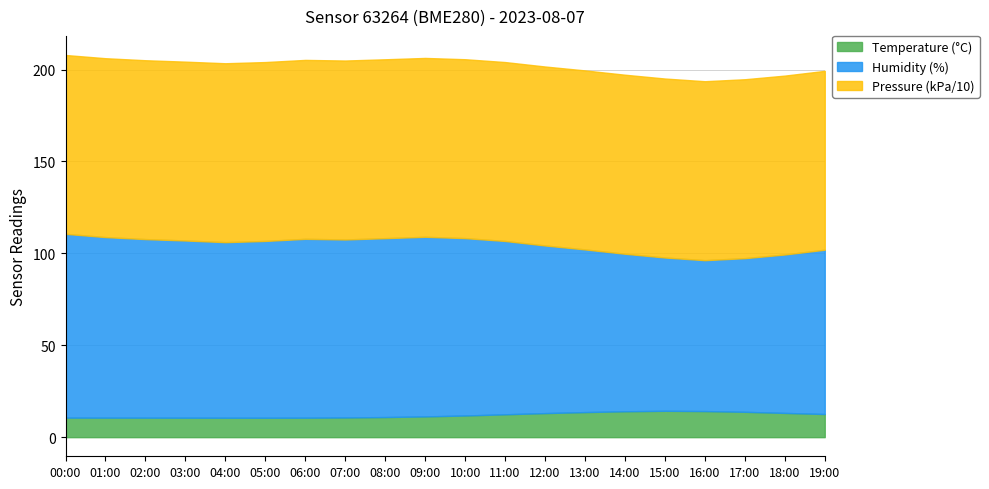

Reading left to right, list all the values displayed in this chart.

temperature: 10.6	10.6	10.6	10.6	10.6	10.6	10.6	10.7	10.9	11.3	11.8	12.4	13.1	13.7	14.1	14.3	14.2	13.8	13.2	12.6
humidity: 100.0	98.2	97.2	96.4	95.5	96.2	97.3	96.8	97.3	97.7	96.5	94.3	91.2	88.5	85.7	83.4	82.1	83.6	86.2	89.4
pressure_norm: 97.3	97.3	97.3	97.3	97.3	97.3	97.3	97.4	97.3	97.3	97.3	97.3	97.4	97.4	97.4	97.4	97.4	97.3	97.3	97.3